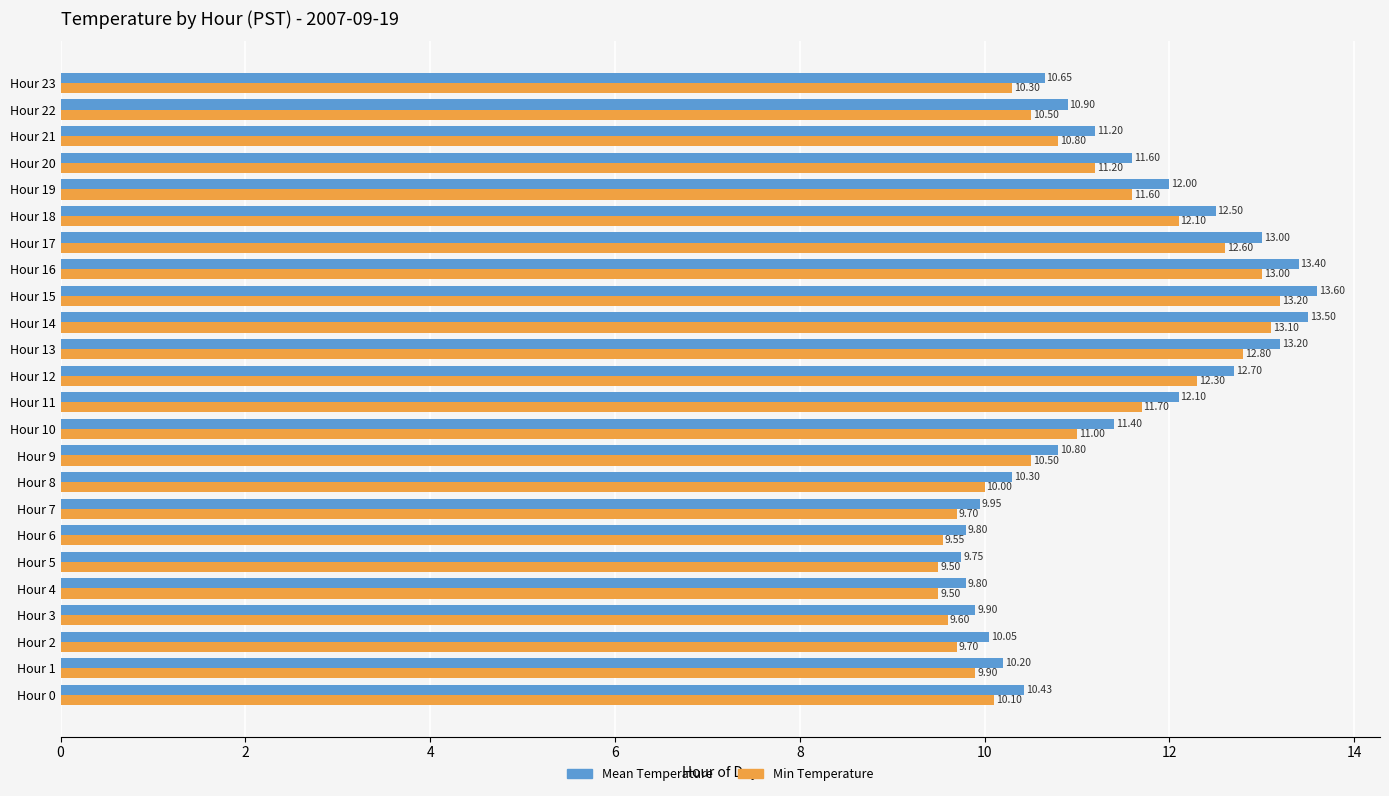

What is the difference between the Mean Temperature values at Hour 6 and Hour 12?

2.9